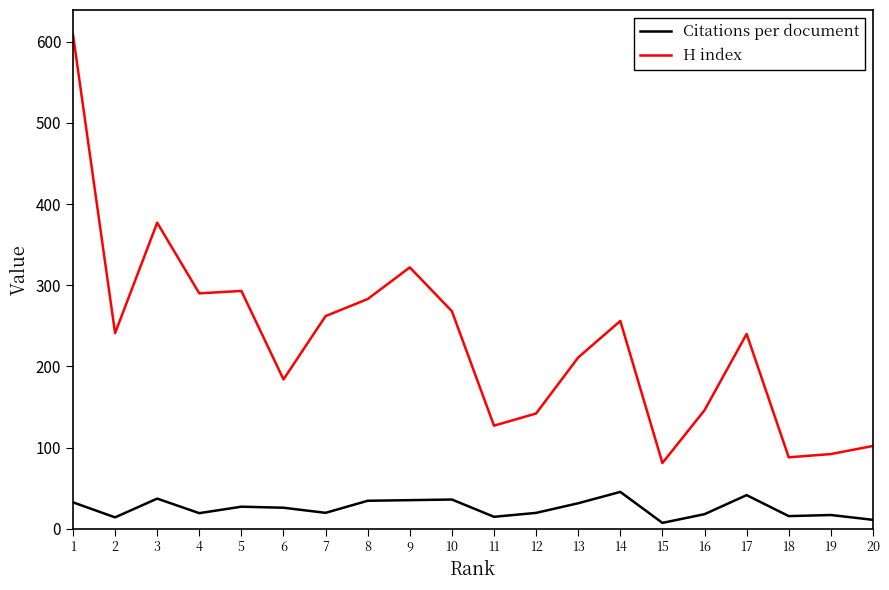

What is the average value of the H index series?

230.7